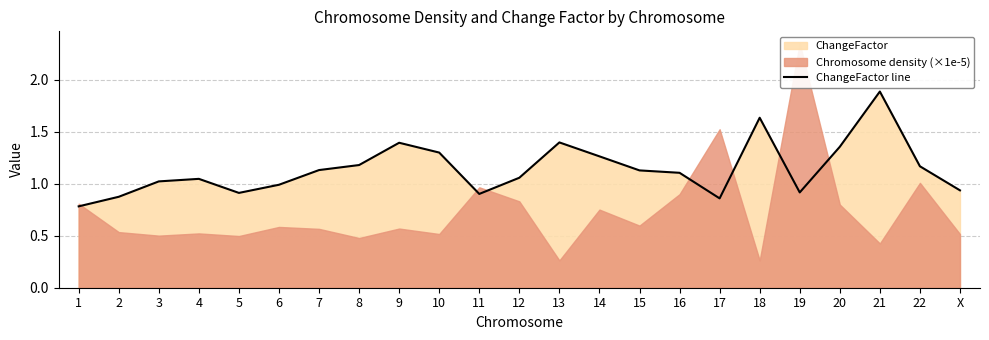

The value at 1 is 0.2. True or false?

False